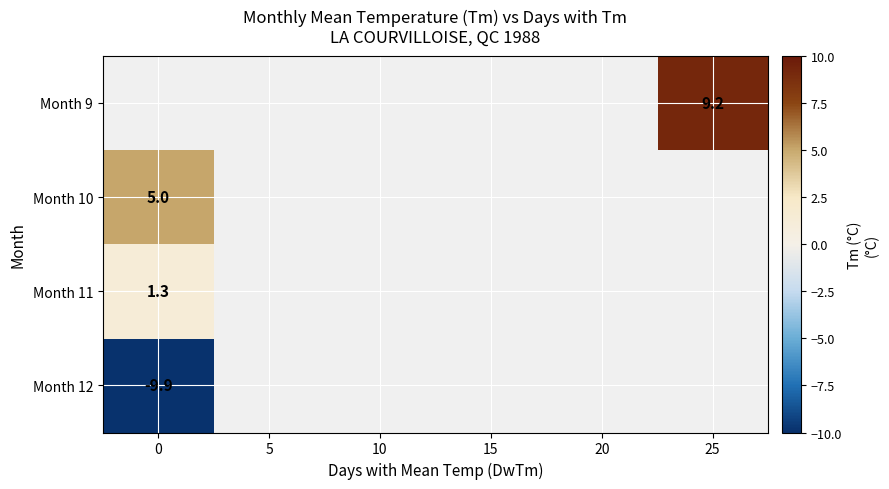

Which category has the highest value across all series?

25